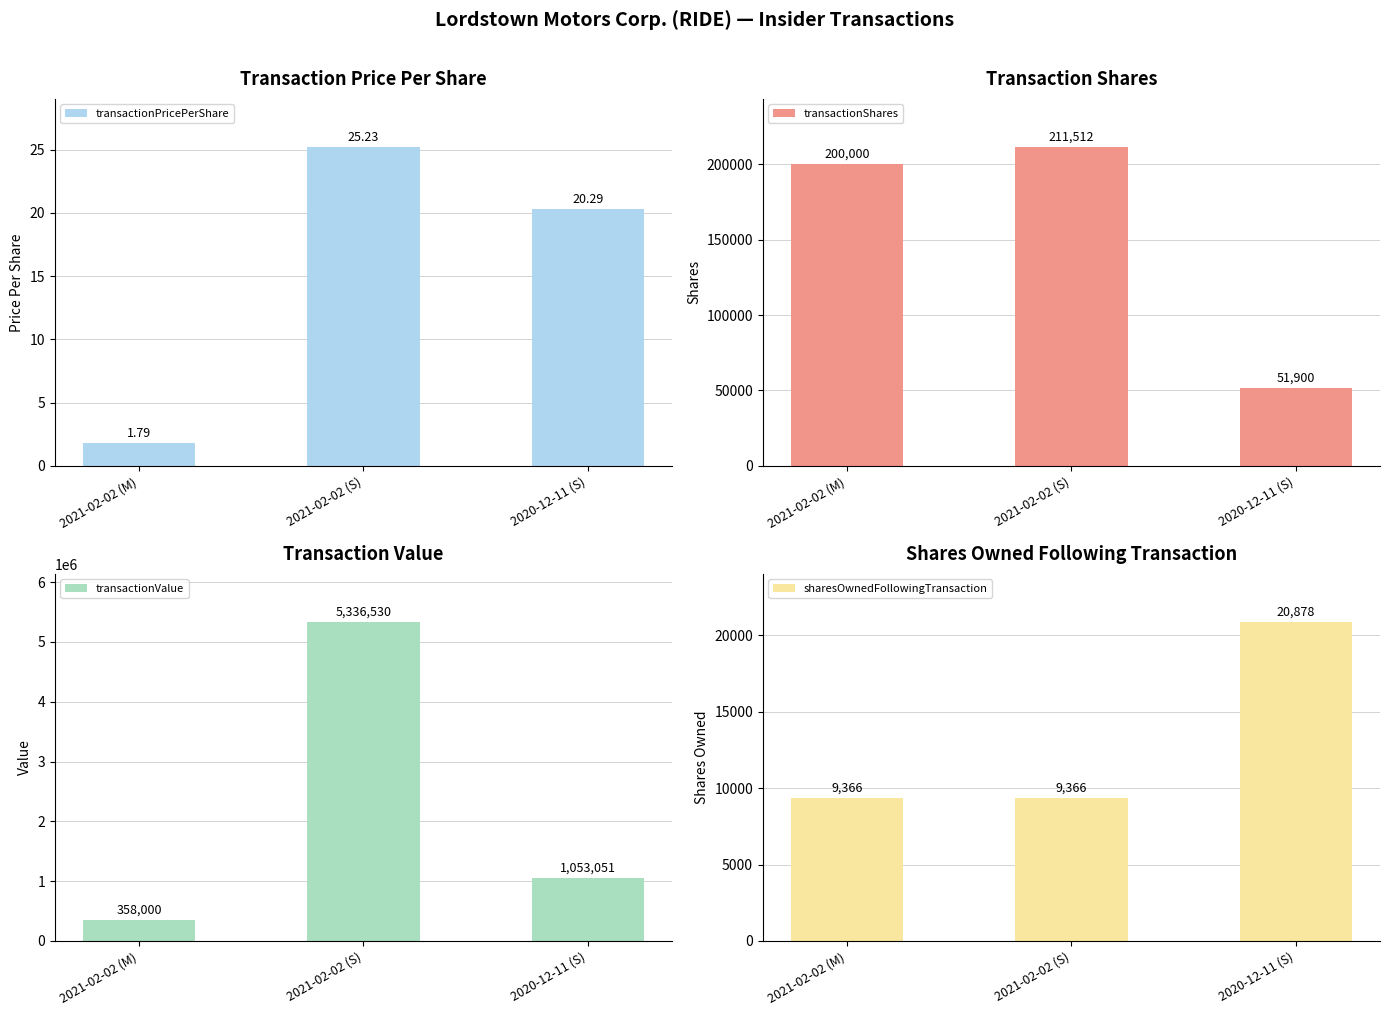

The value of sharesOwnedFollowingTransaction at 2021-02-02 (S) is 6001.3. True or false?

False